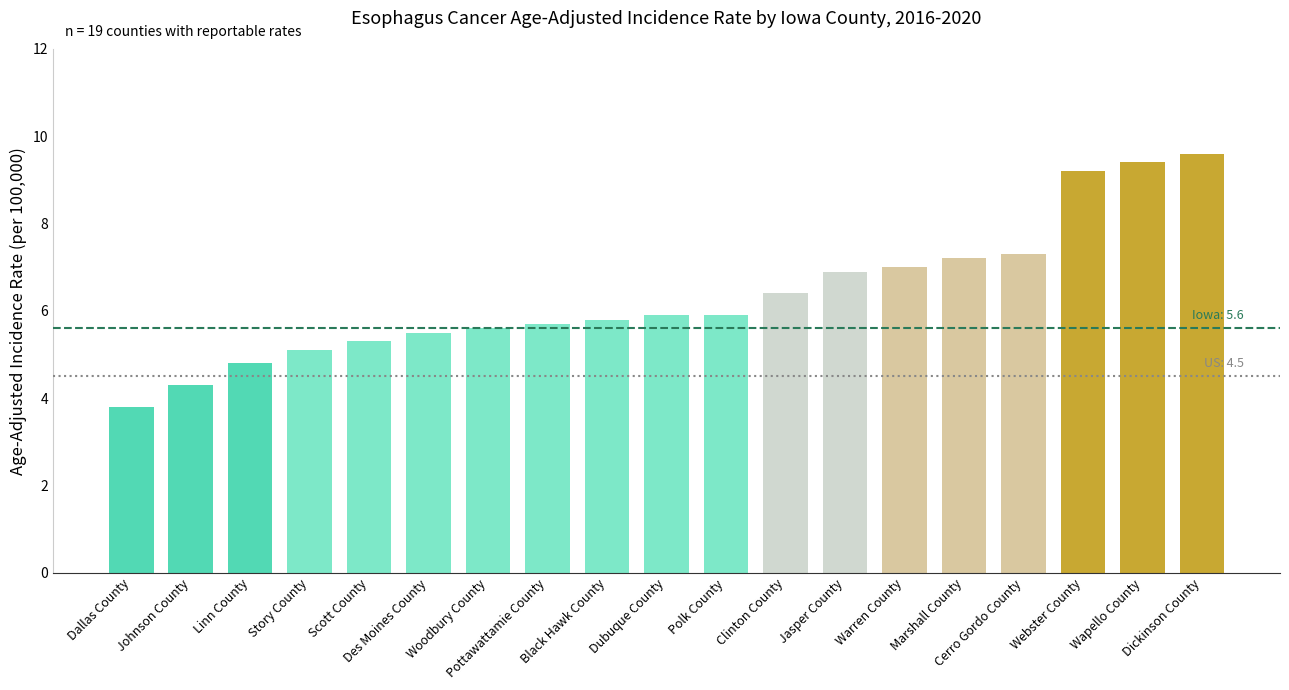

Reading left to right, transcribe all the data shown in this chart.

Dallas County=3.8	Johnson County=4.3	Linn County=4.8	Story County=5.1	Scott County=5.3	Des Moines County=5.5	Woodbury County=5.6	Pottawattamie County=5.7	Black Hawk County=5.8	Dubuque County=5.9	Polk County=5.9	Clinton County=6.4	Jasper County=6.9	Warren County=7.0	Marshall County=7.2	Cerro Gordo County=7.3	Webster County=9.2	Wapello County=9.4	Dickinson County=9.6